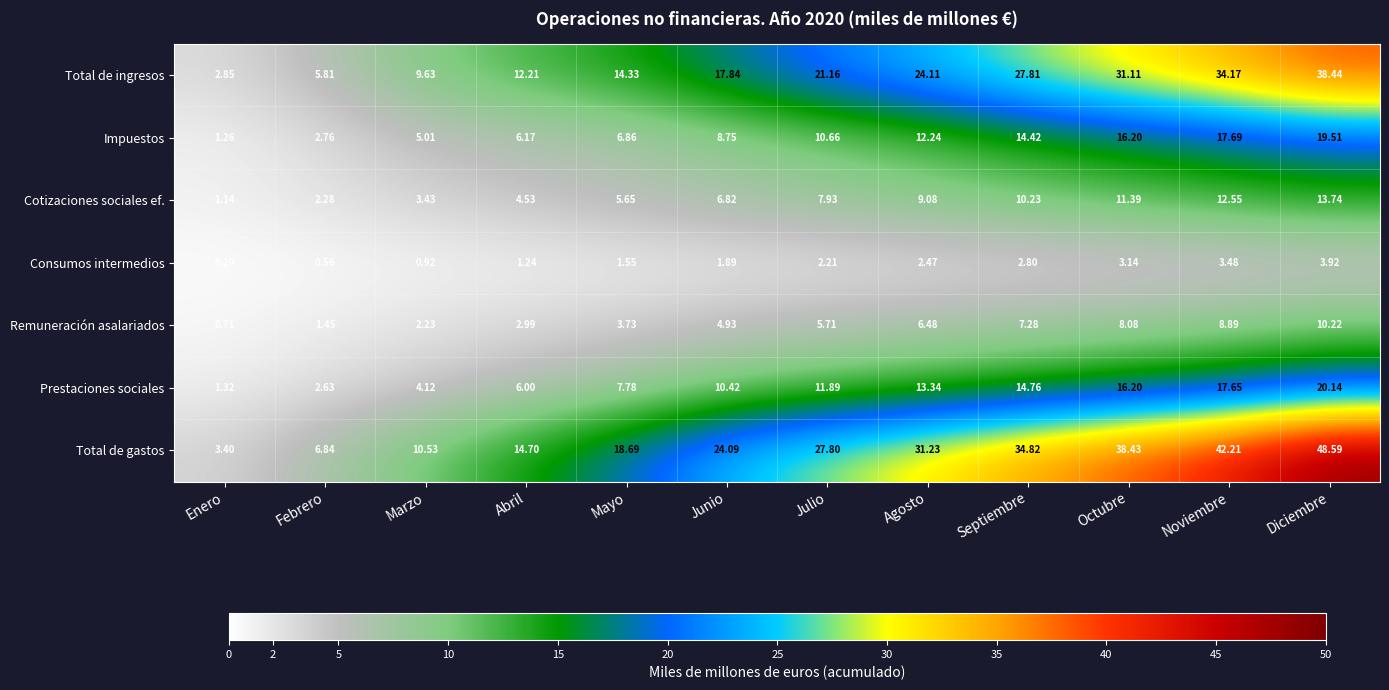

Which series has the largest total across all categories?

Total de gastos